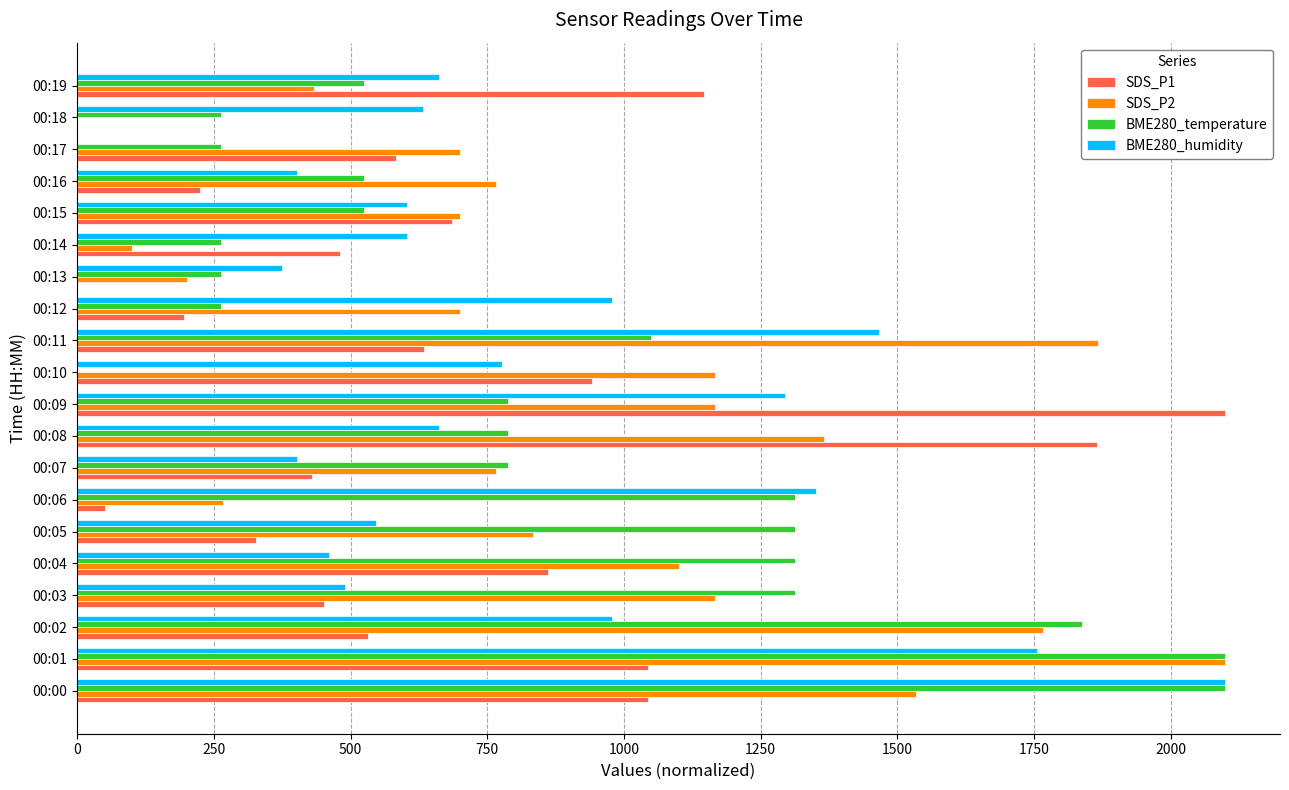

Where is BME280_temperature nearest to the value 1050?

00:11